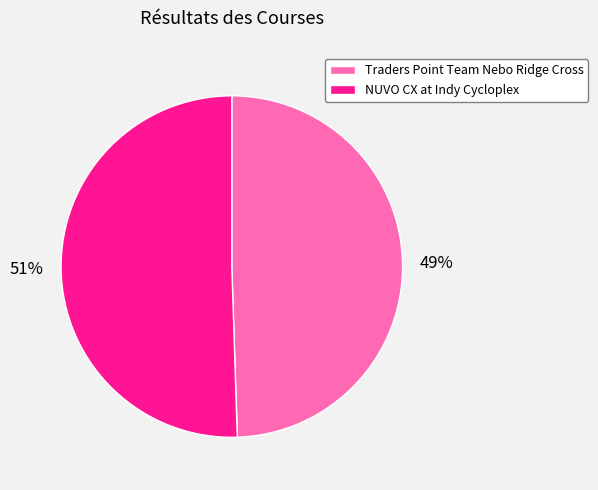

Count the number of slices in the pie.

2